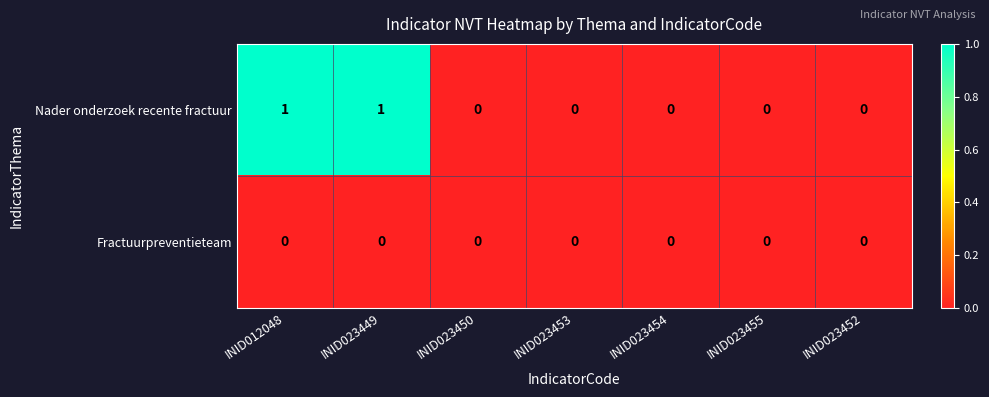

Is the value of Nader onderzoek recente fractuur at INID023449 greater than the value of Fractuurpreventieteam at INID023449?

Yes